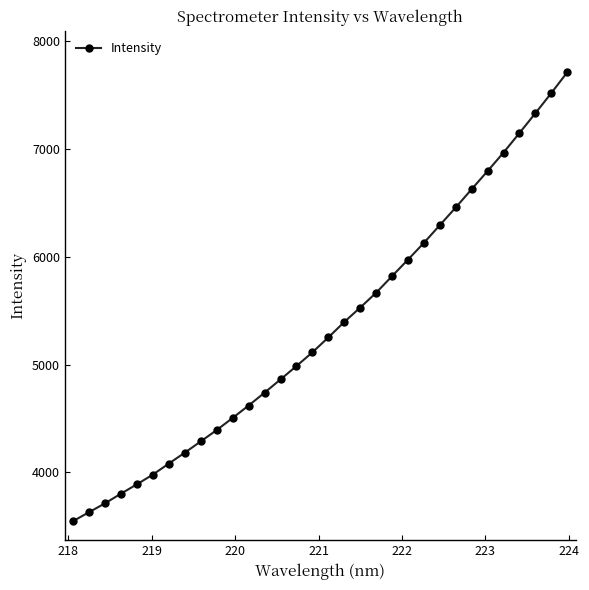

How many series are shown in this chart?

1